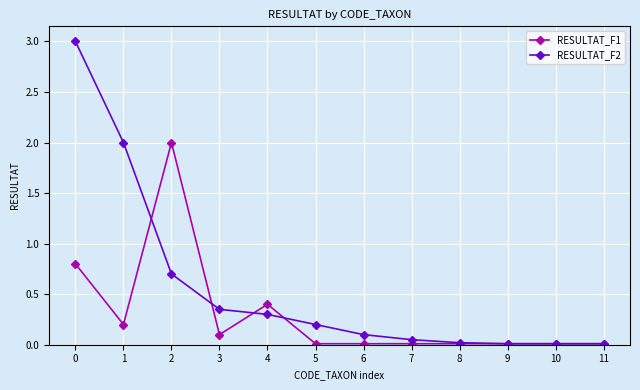

List the series in order of their overall mean, highest first.

RESULTAT_F2, RESULTAT_F1